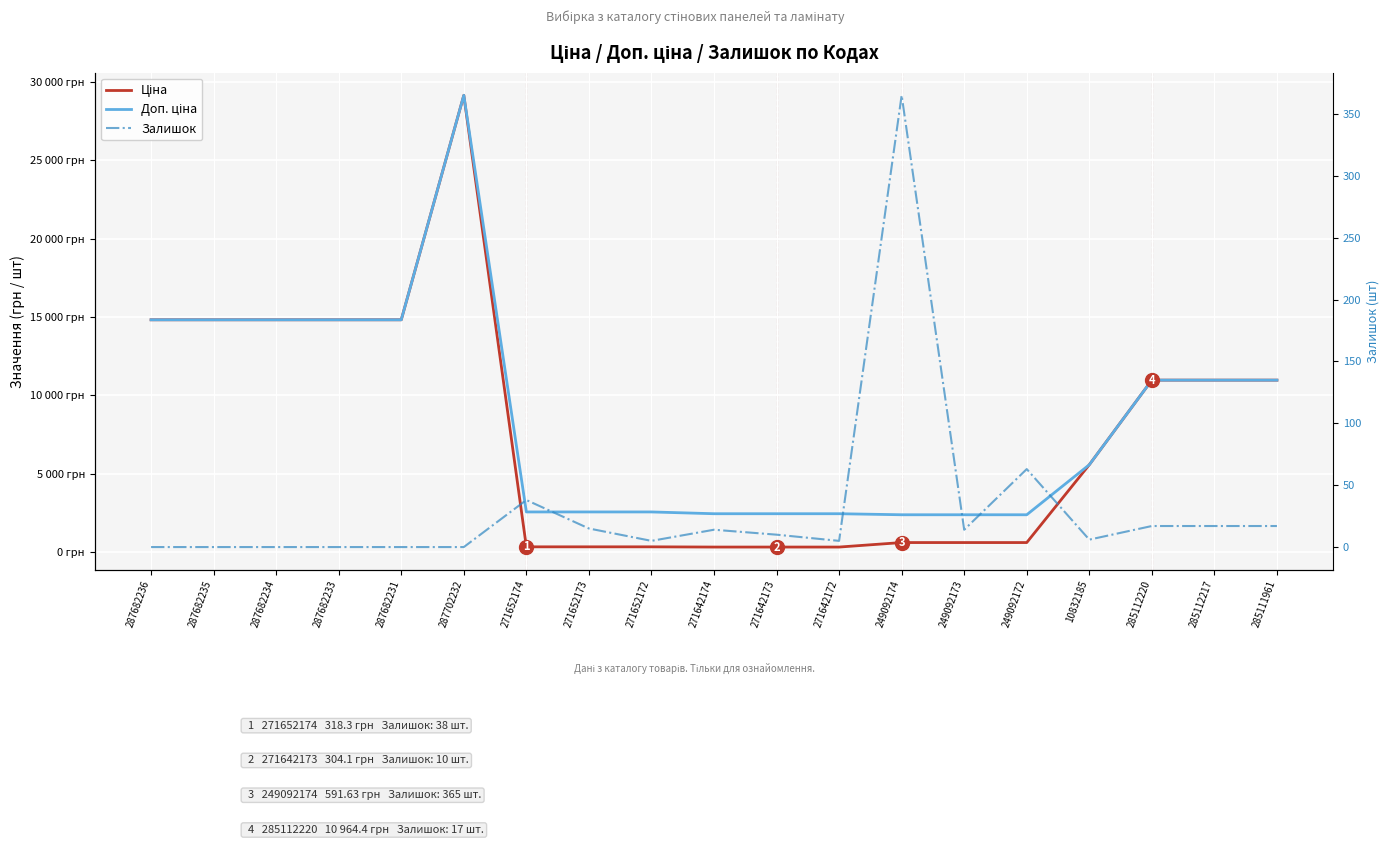

What is the label of the 16th point from the right?

287682233